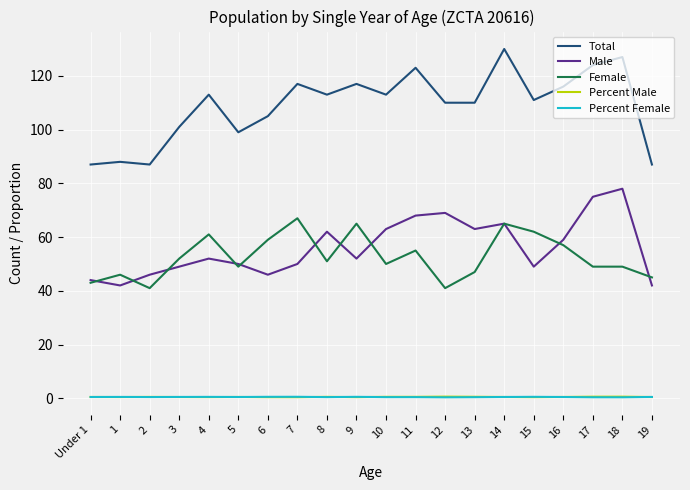

True or false: Female and Percent Male intersect in this chart.

False